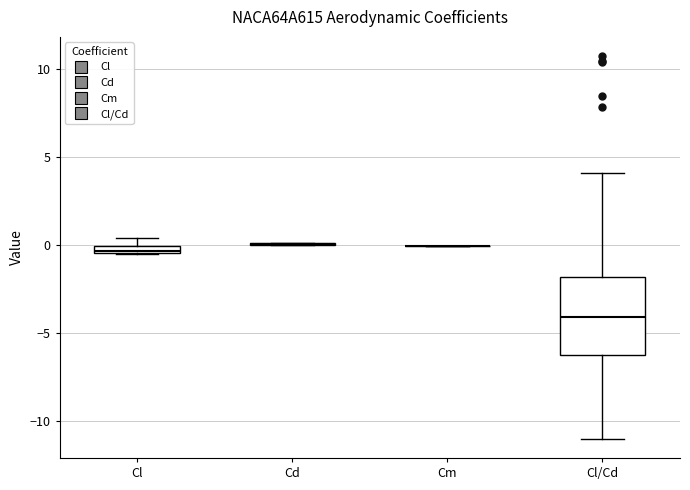

Which box is the tallest, from its lower edge to its upper edge?

Cl/Cd